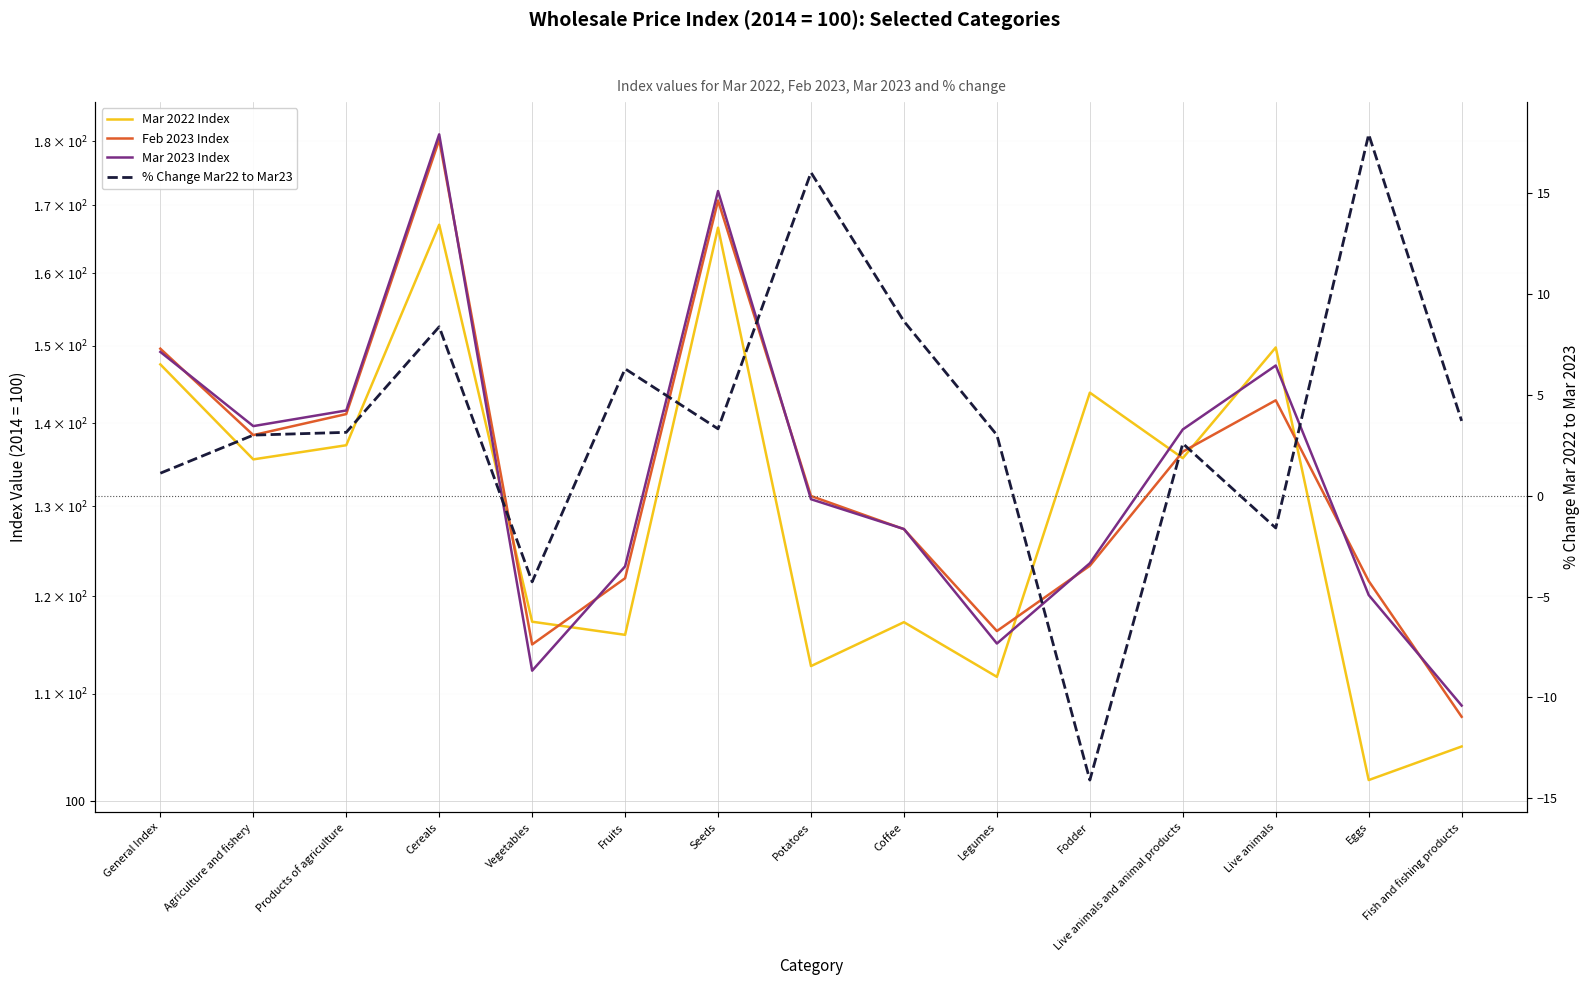

At which category is the sum across all series the highest?

Cereals